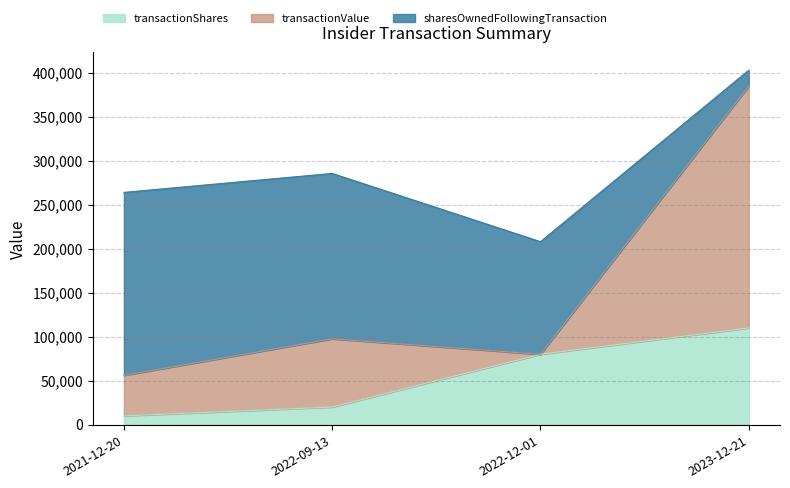

What is the sum of all transactionValue values?

398656